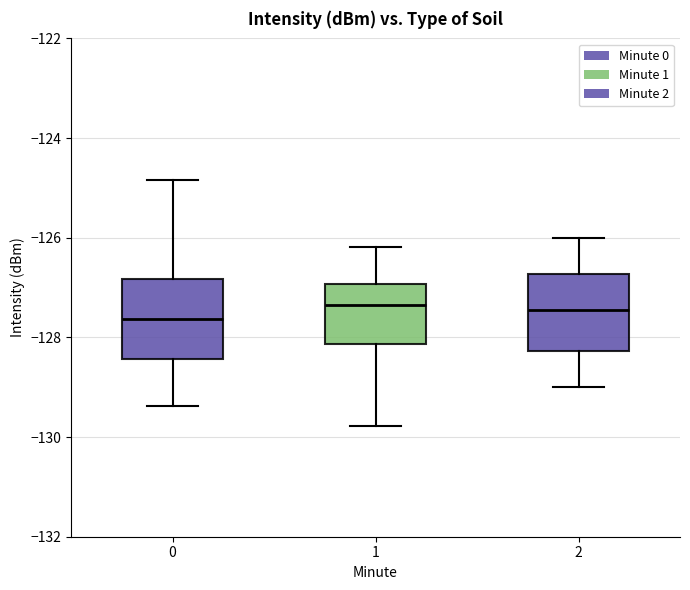

Where does the upper whisker of the box at x = 2 end on the y-axis? The values are not printed on the chart, so give them approximately, as read against the axis.

-126.0